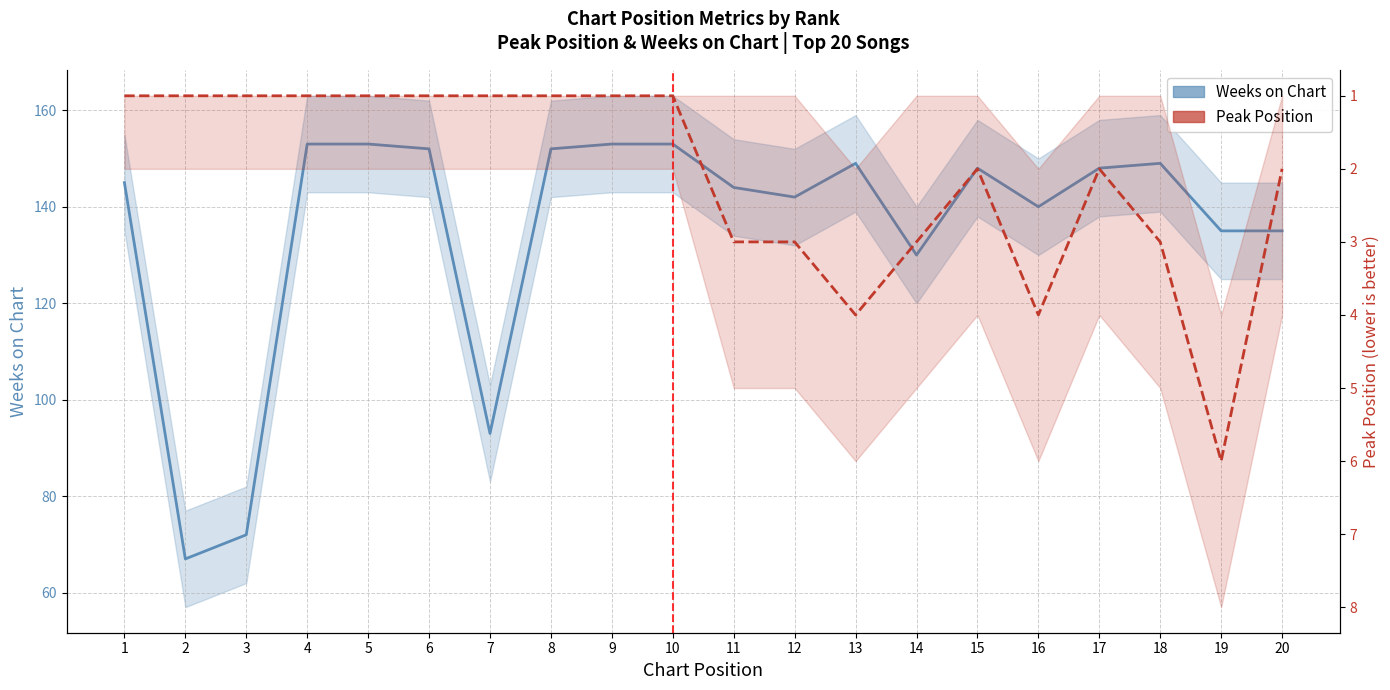

What is the minimum value for Peak Position?

1